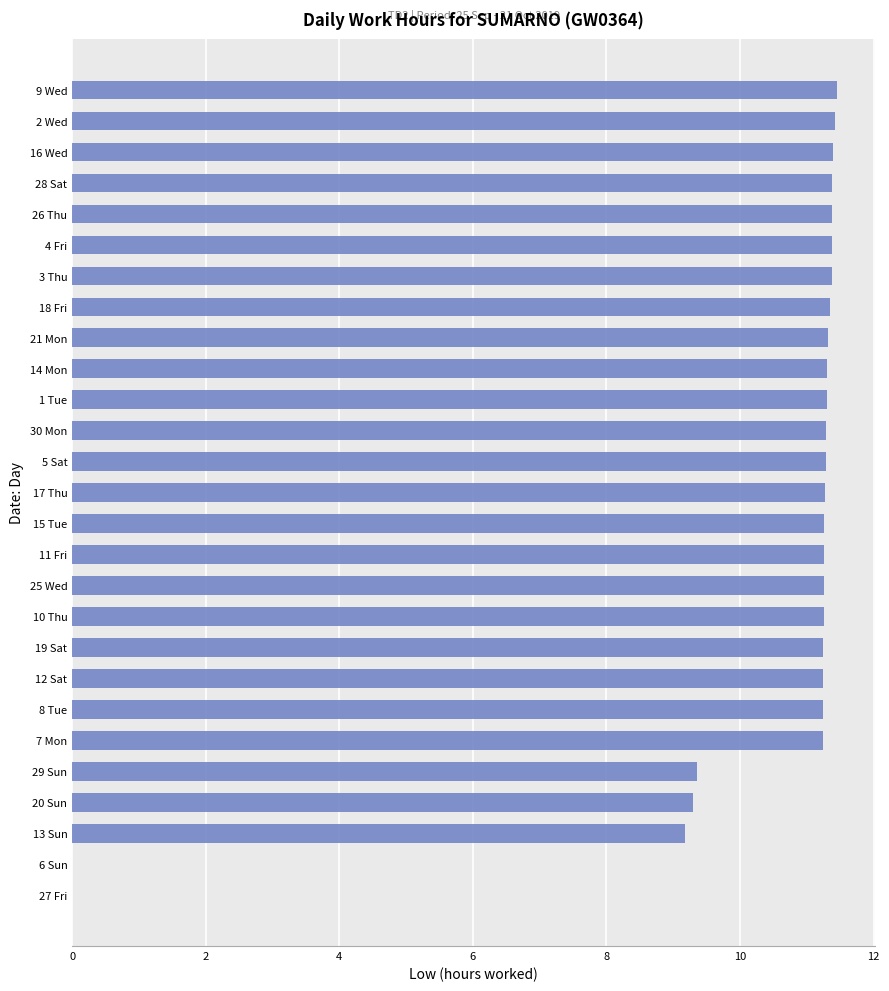

Are the bars grouped side by side (vs. stacked)?

No